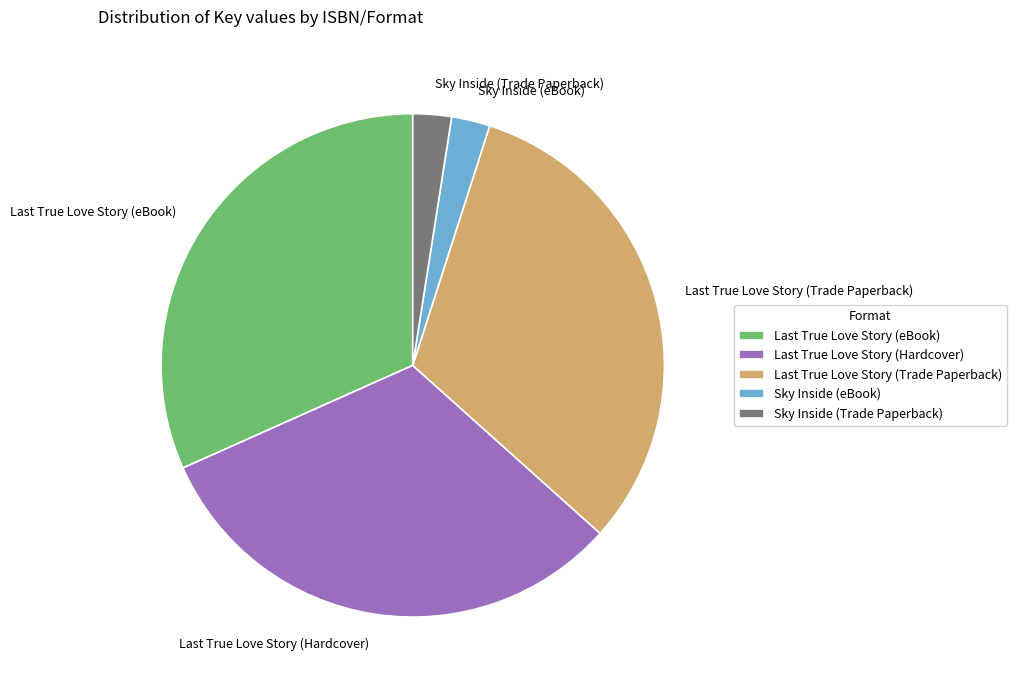

Count the number of slices in the pie.

5